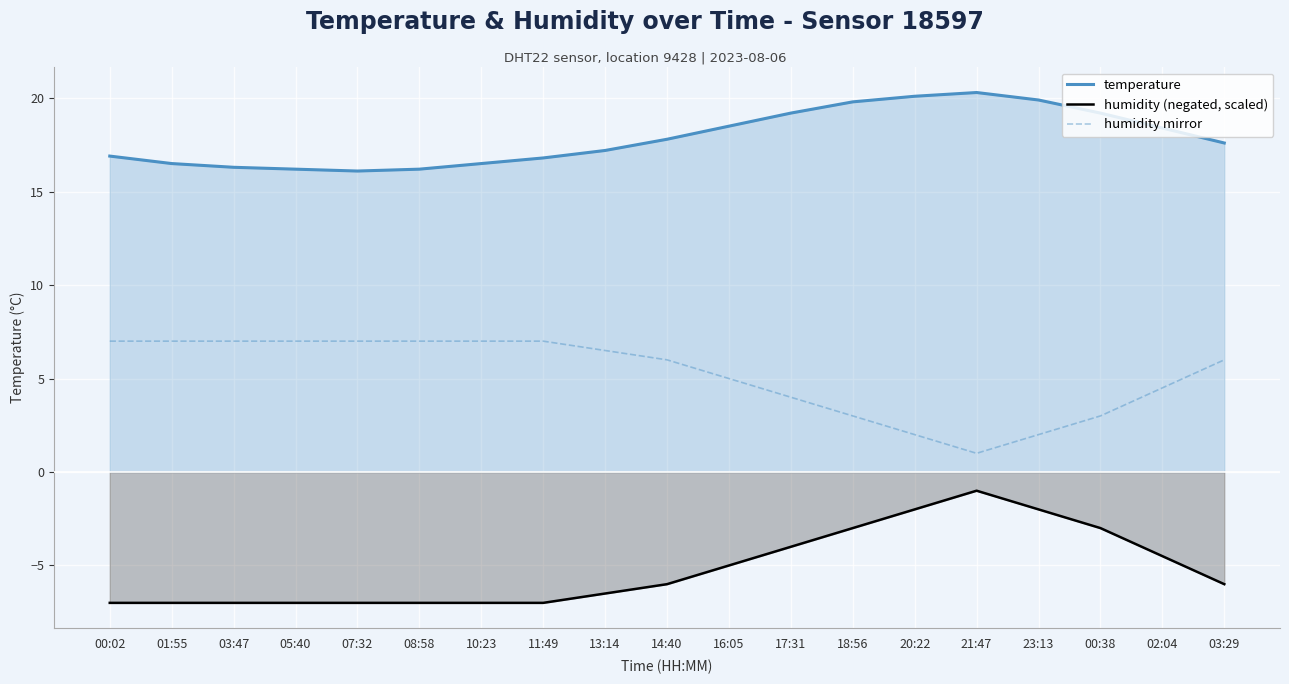

How many values in the temperature series exceed 17?

11